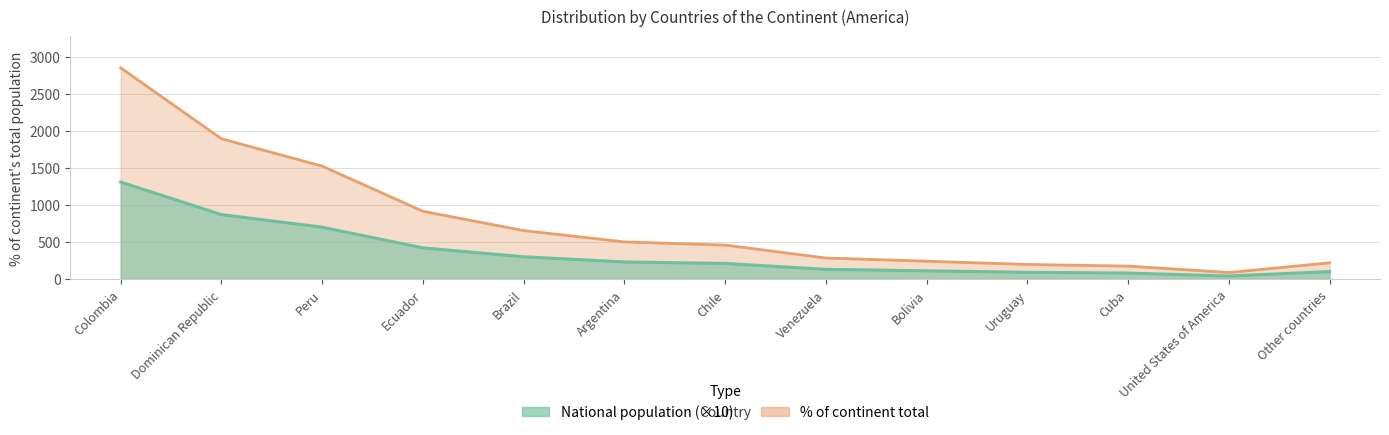

What is the label of the 9th point from the right?

Brazil